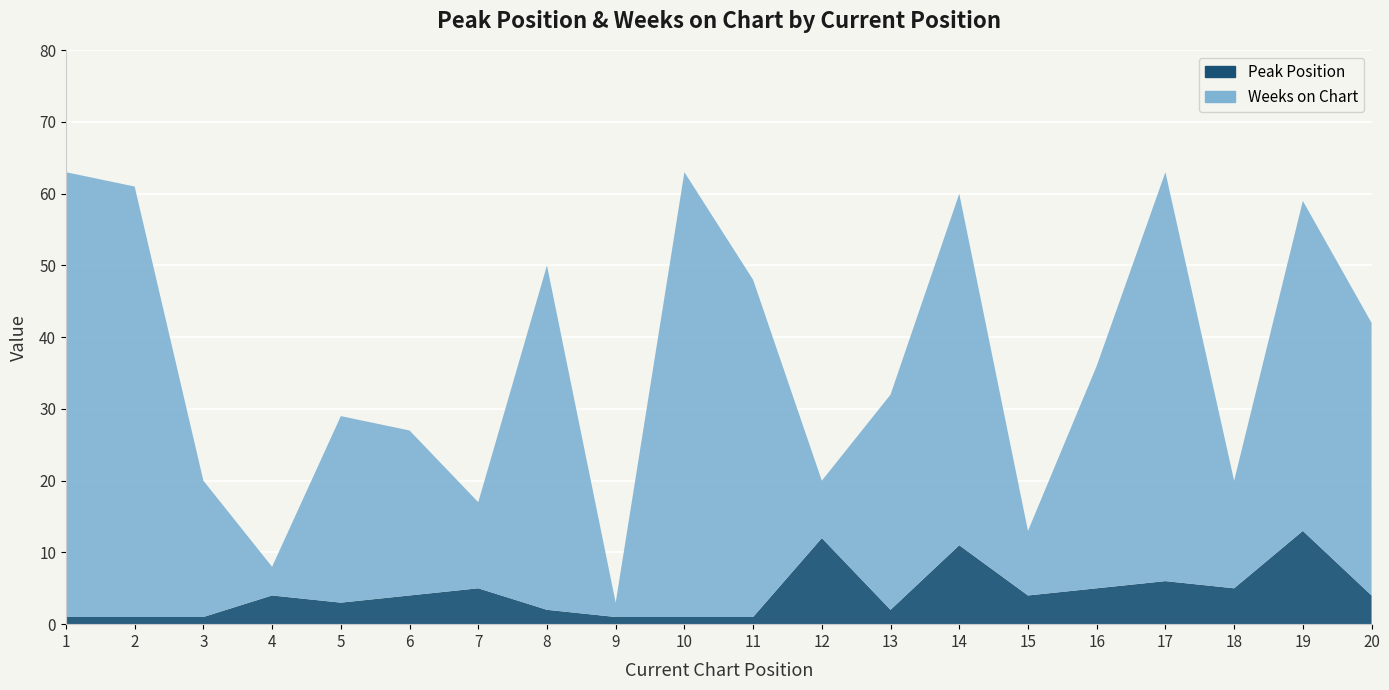

Reading left to right, extract all data points from this chart.

Peak Position: 1=1	2=1	3=1	4=4	5=3	6=4	7=5	8=2	9=1	10=1	11=1	12=12	13=2	14=11	15=4	16=5	17=6	18=5	19=13	20=4
Weeks on Chart: 1=62	2=60	3=19	4=4	5=26	6=23	7=12	8=48	9=2	10=62	11=47	12=8	13=30	14=49	15=9	16=31	17=57	18=15	19=46	20=38